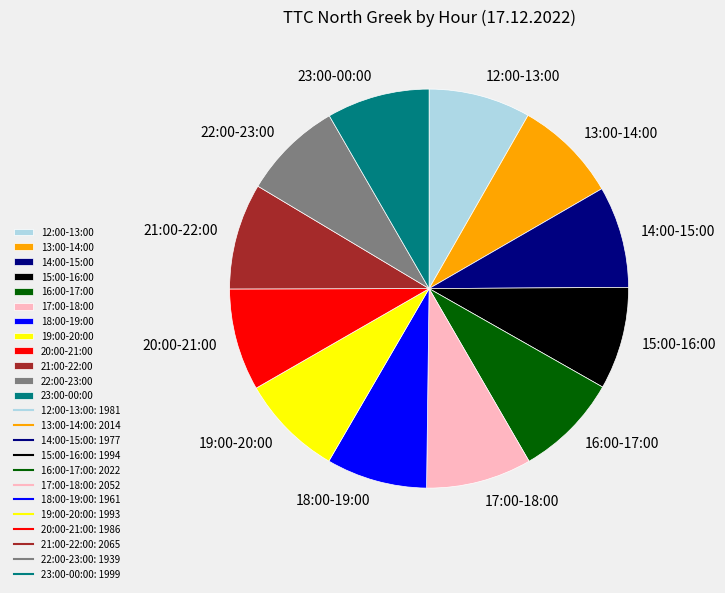

How many slices are in this pie chart?

12